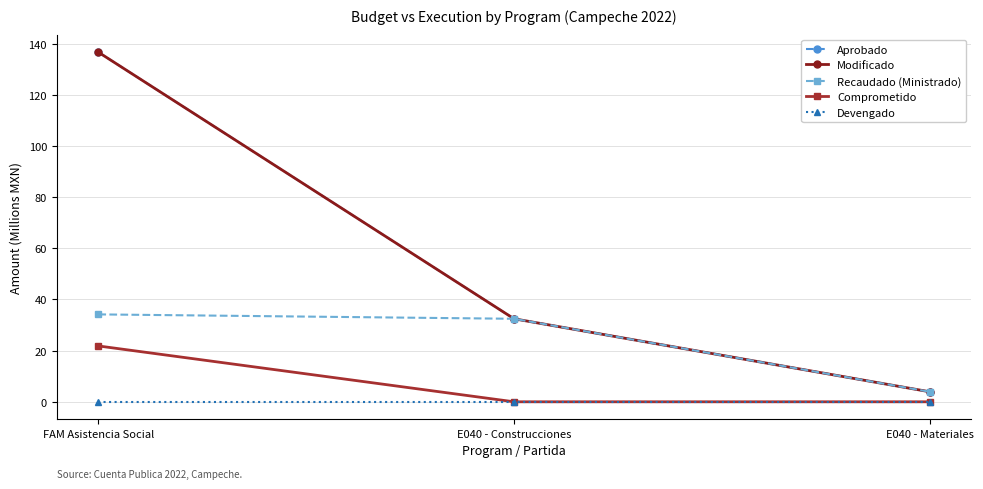

What is the difference between the highest and lowest values at E040 - Construcciones?

32.5